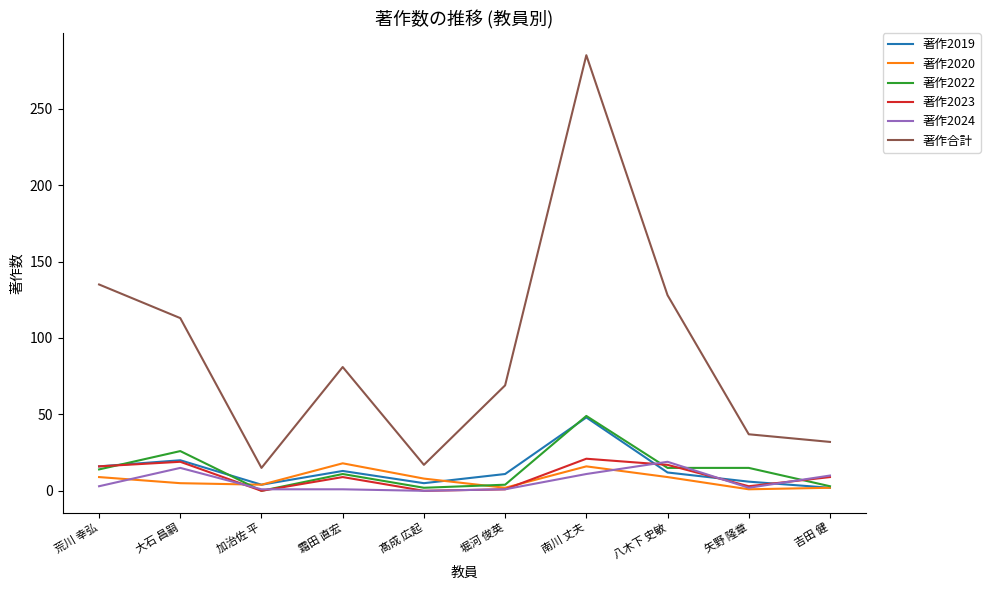

Which category has the highest value in the 著作合計 series?

南川 丈夫